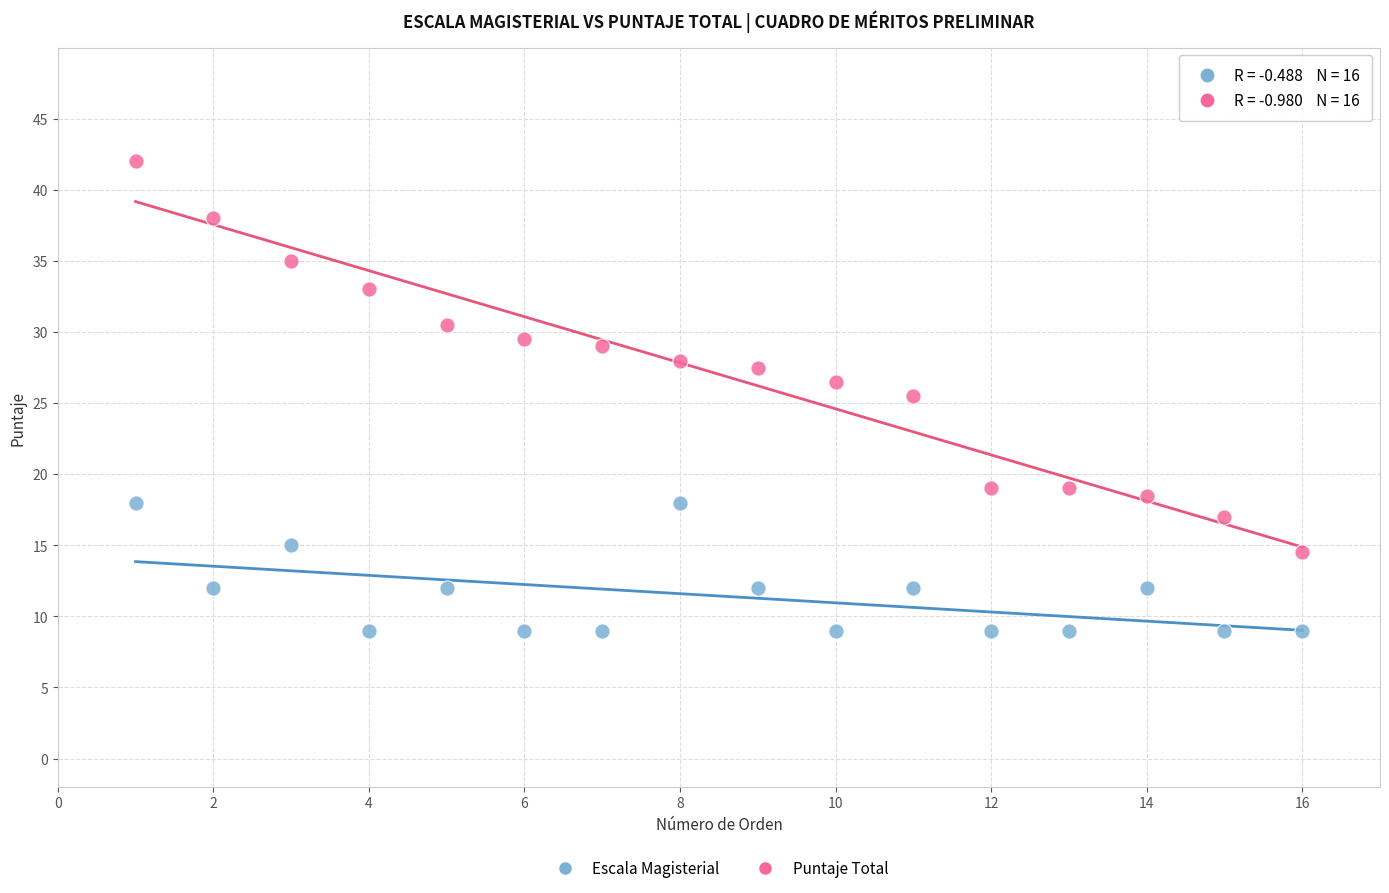

What is the X range (max minus min) for the scatter plot?

15.0